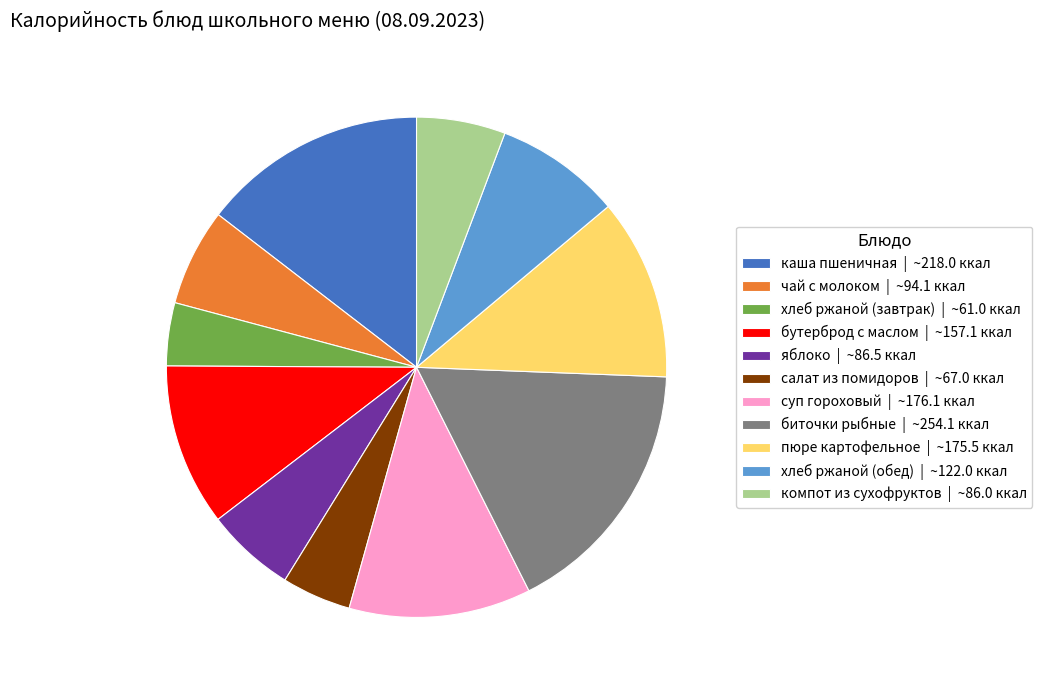

True or false: бутерброд с маслом accounts for 19% of the total.

False